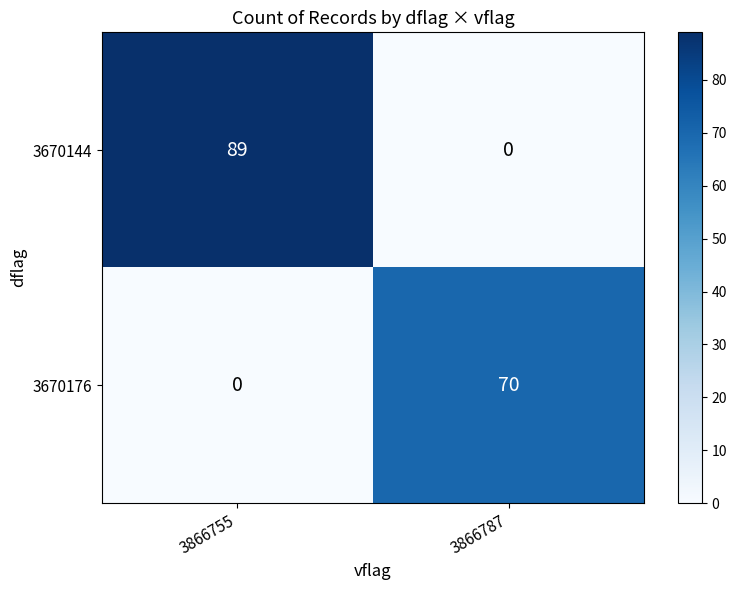

What is the average value of the 3670176 series?

35